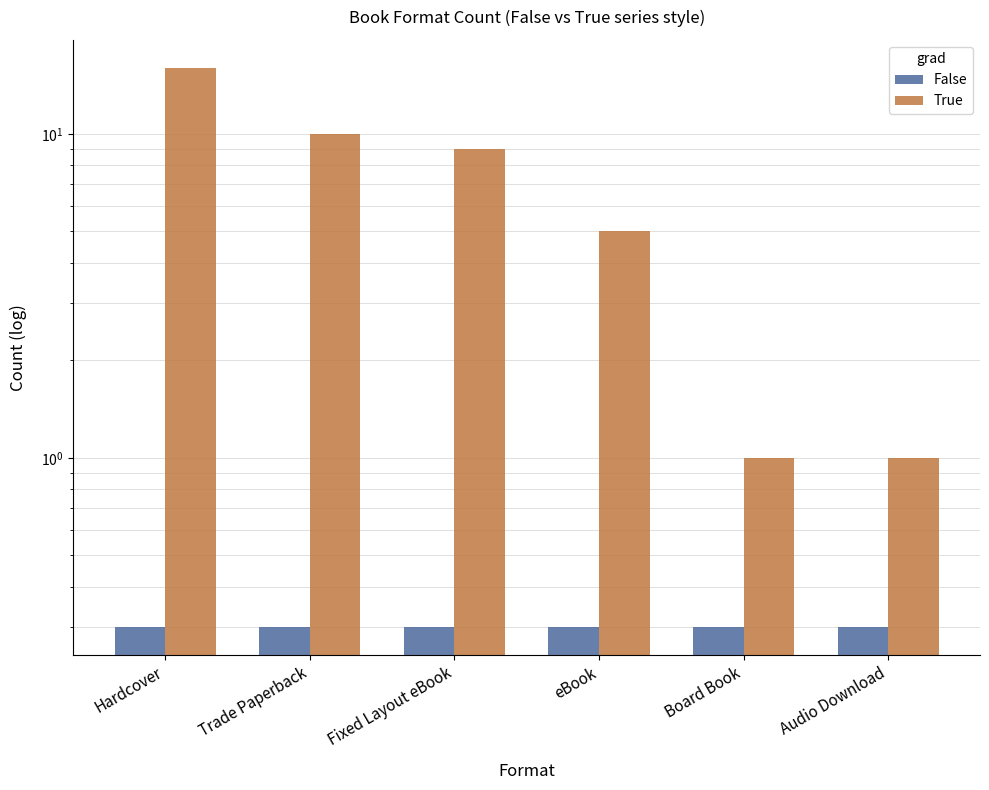

Reading right to left, what are all the values shown in this chart?

False: 0.3	0.3	0.3	0.3	0.3	0.3
True: 1.0	1.0	5.0	9.0	10.0	16.0